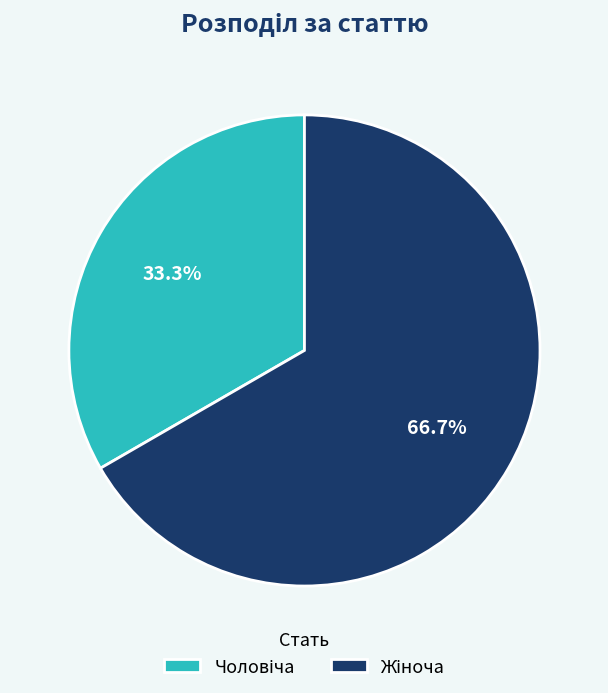

Is there any slice that represents more than half of the pie?

Yes